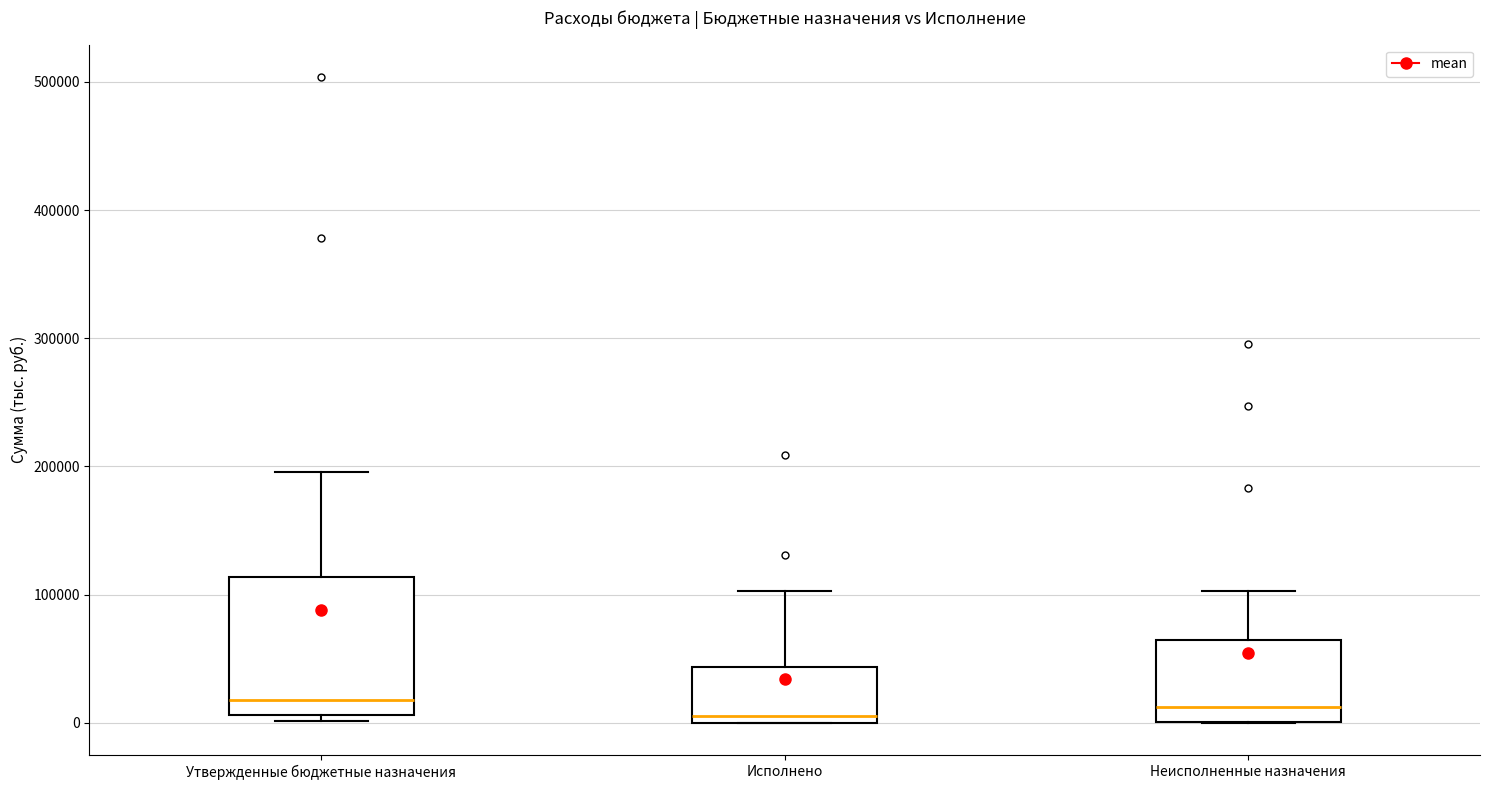

Reading left to right, transcribe this box plot: for each box, give where its median line is, the range the box spans, and where its two whiskers end, as read against the y-axis. The values are not printed on the chart, so give them approximately, as read against the axis.

Утвержденные бюджетные назначения: median 20000, box 10000 to 110000, whiskers 0 to 200000
Исполнено: median 10000, box 0 to 40000, whiskers 0 to 100000
Неисполненные назначения: median 10000, box 0 to 60000, whiskers 0 to 100000